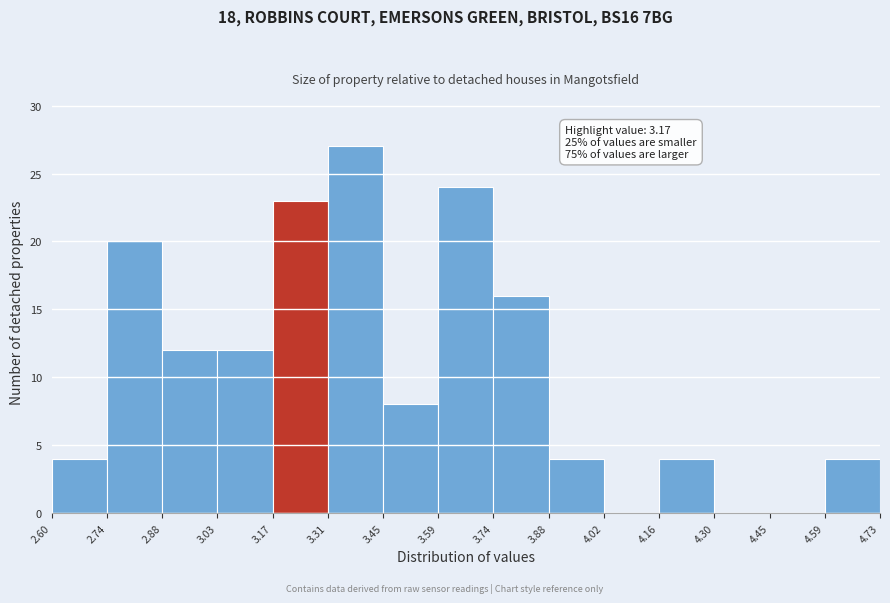

Which range on the x-axis has the tallest bar?

3.31 to 3.45